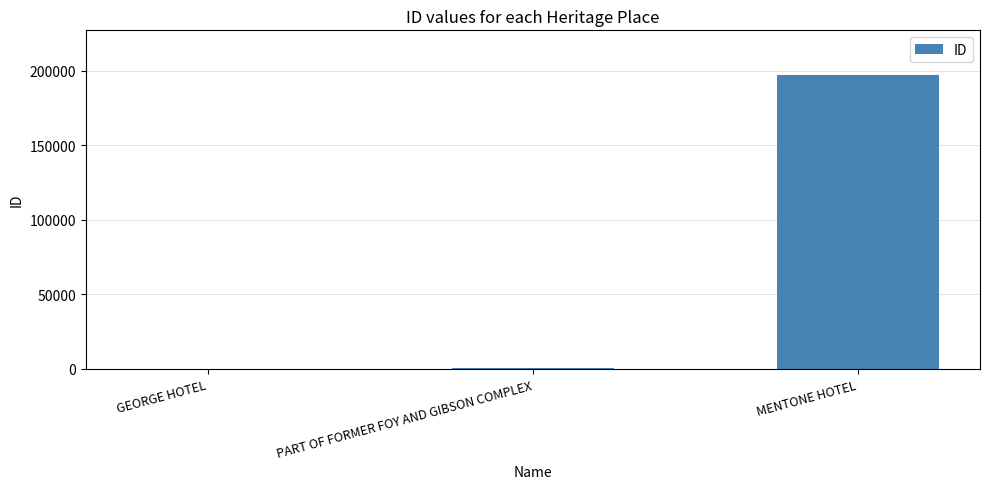

At which category does the chart reach its peak across all series?

MENTONE HOTEL